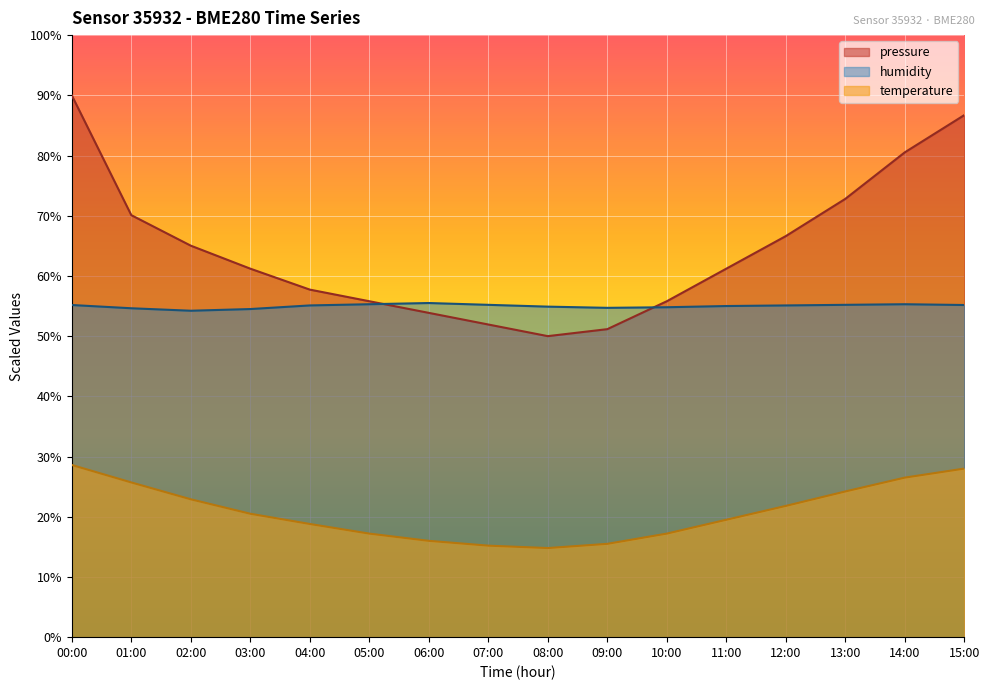

Between 11:00 and 10:00, which is larger?

11:00